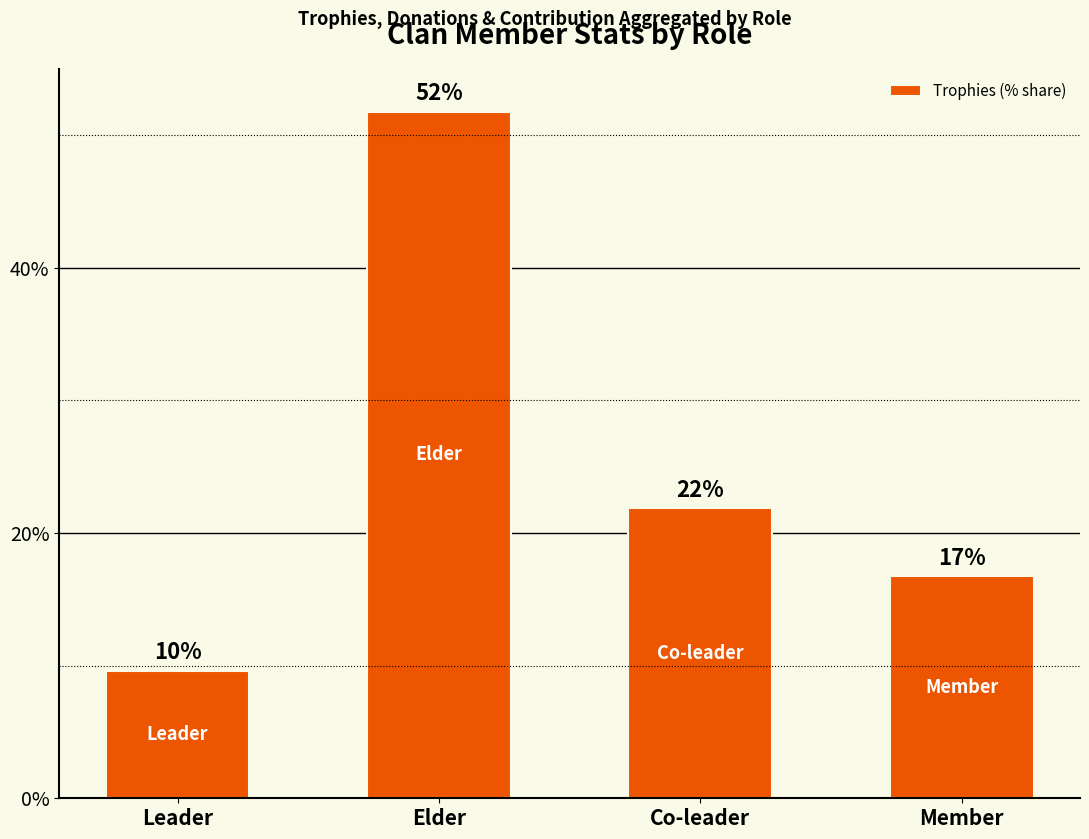

Are the bars horizontal?

No